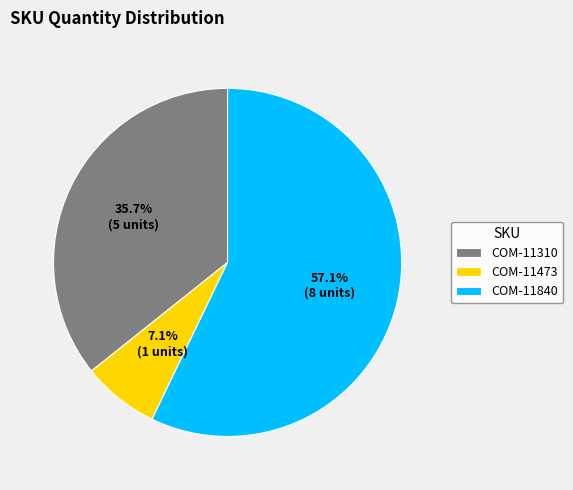

The COM-11473 slice represents 7% of the pie. True or false?

True